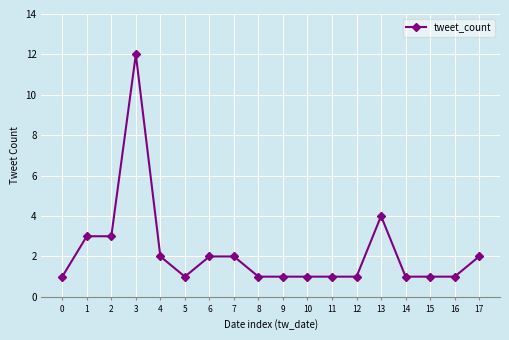

Reading left to right, transcribe all the data shown in this chart.

0=1	1=3	2=3	3=12	4=2	5=1	6=2	7=2	8=1	9=1	10=1	11=1	12=1	13=4	14=1	15=1	16=1	17=2